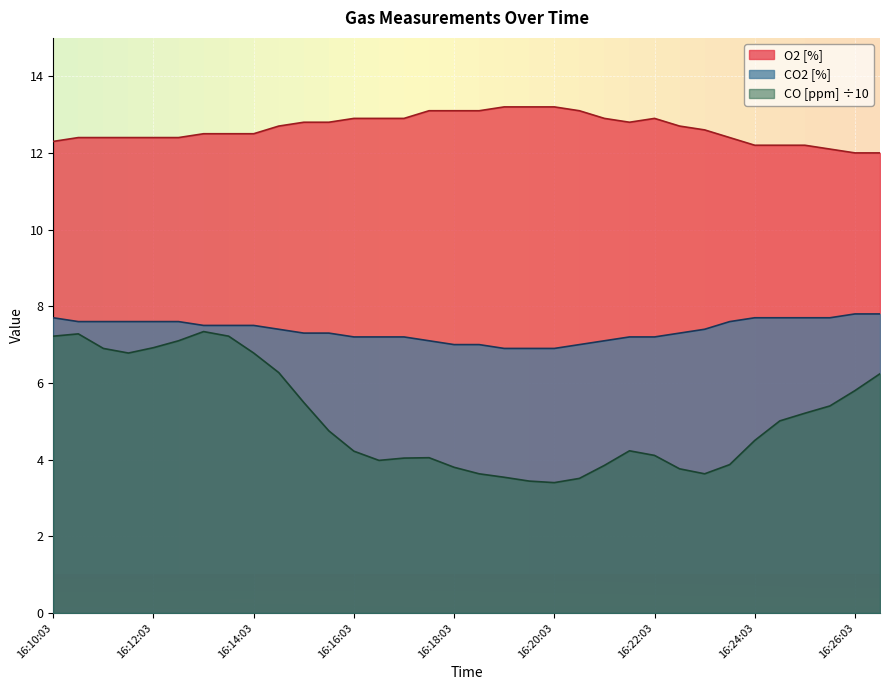

How many data points does each series have?

34